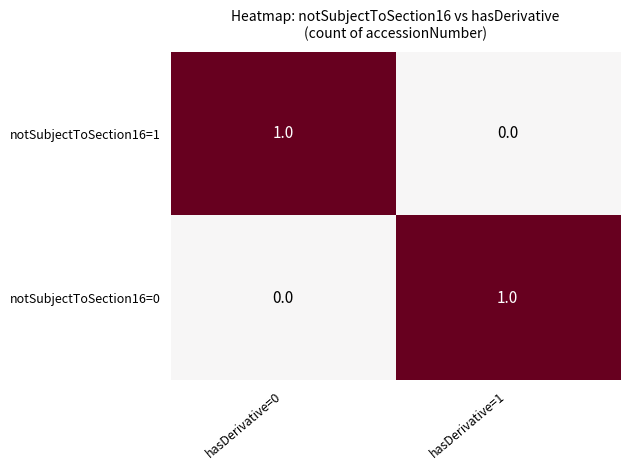

Is the value of notSubjectToSection16=1 at hasDerivative=1 greater than the value of notSubjectToSection16=0 at hasDerivative=1?

No